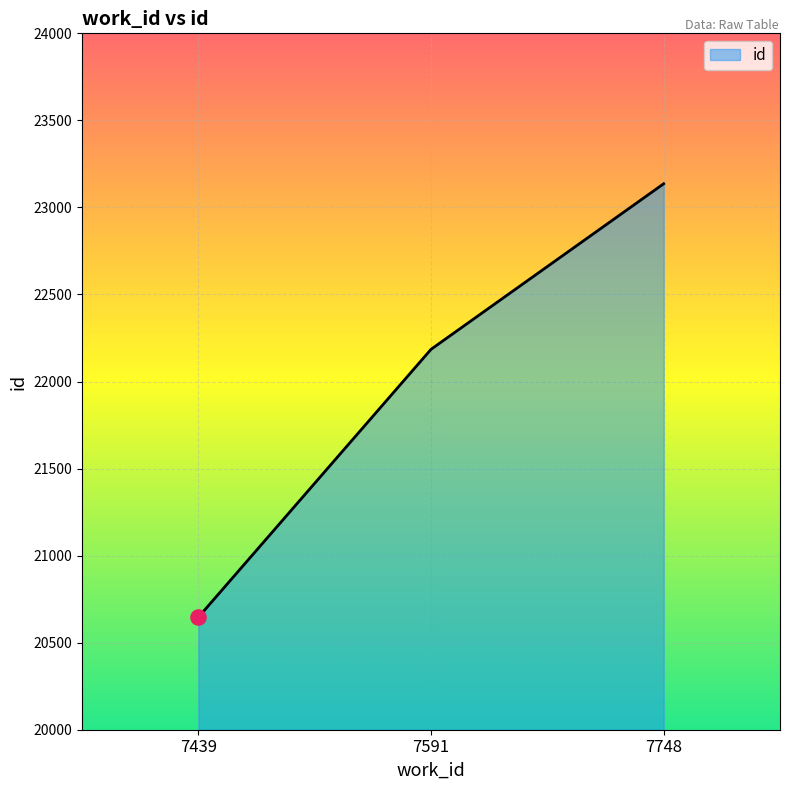

What is the change in value from 7591 to 7748?

+951